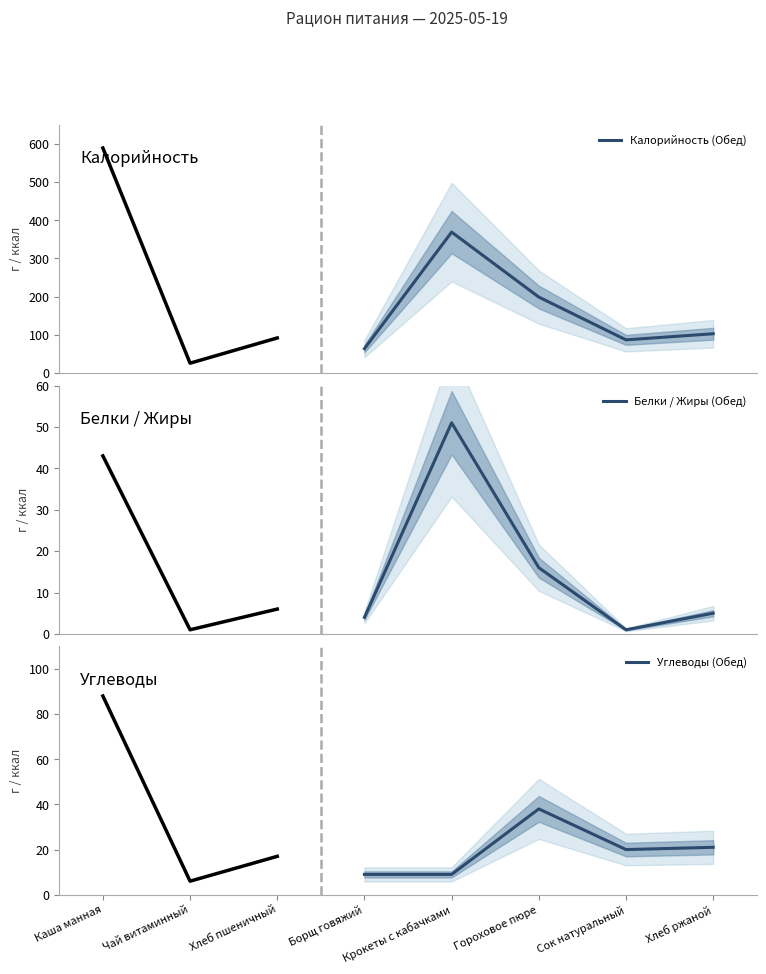

Read the Углеводы (Обед) value at Борщ говяжий.

9